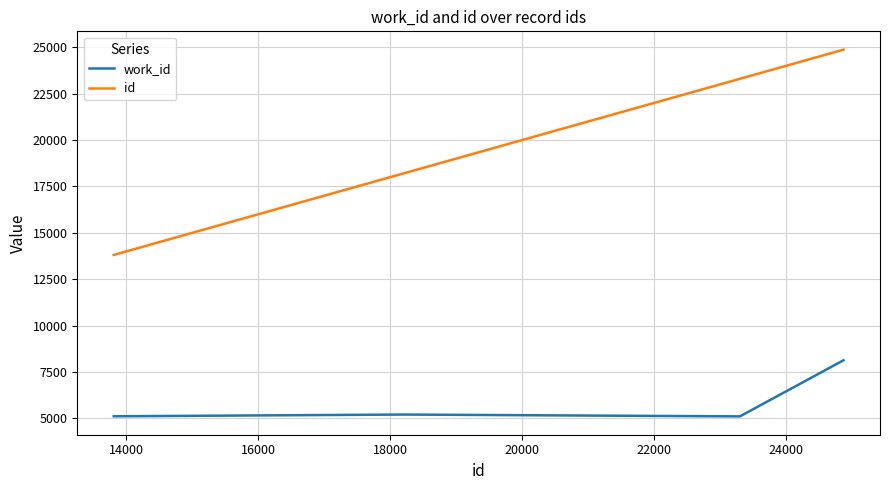

What is the smallest value displayed?

5107